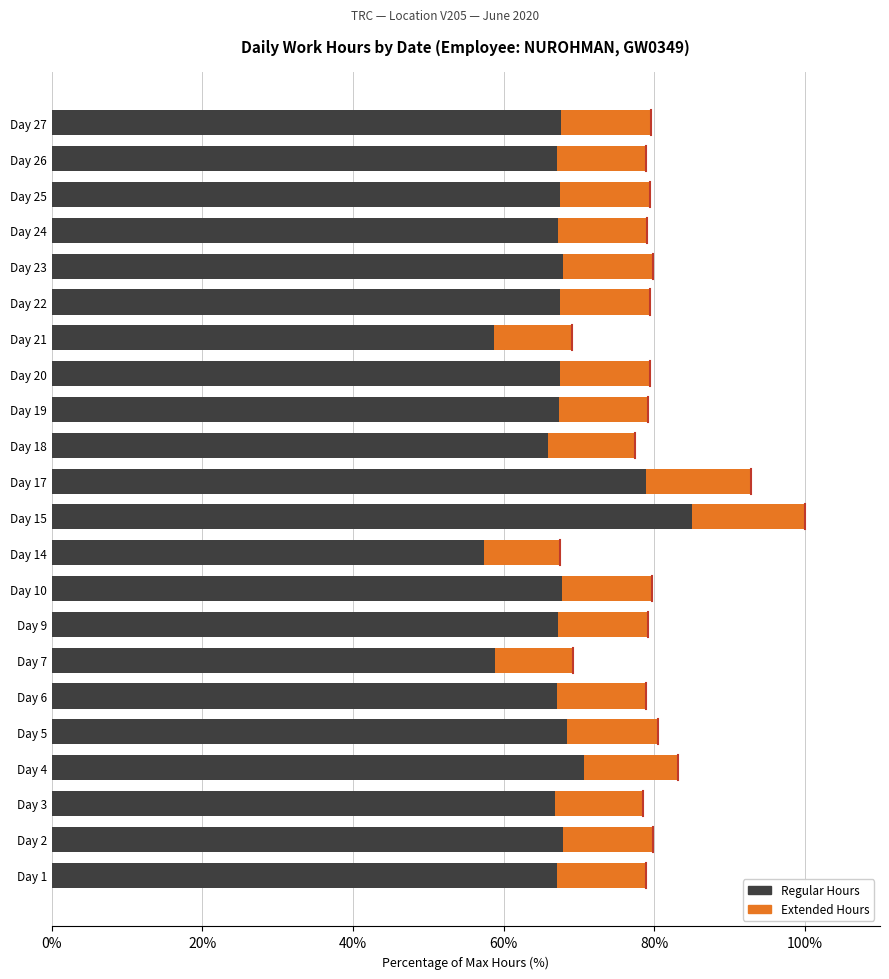

What is the total value across all series at Day 1?

78.9